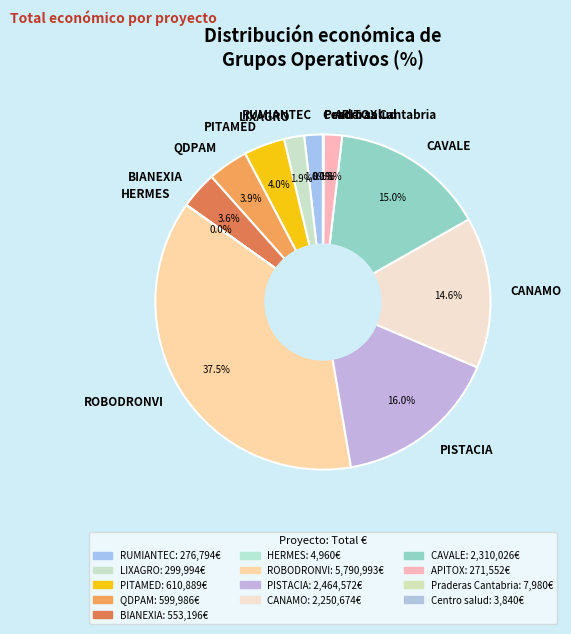

To the nearest percent, what percentage of the pie is PITAMED?

4%